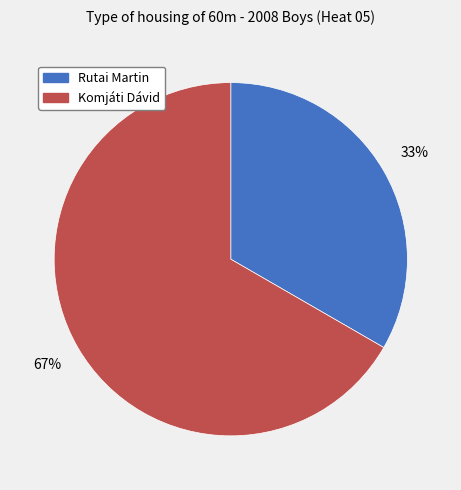

To the nearest percent, what is the combined percentage of Komjáti Dávid and Rutai Martin?

100%